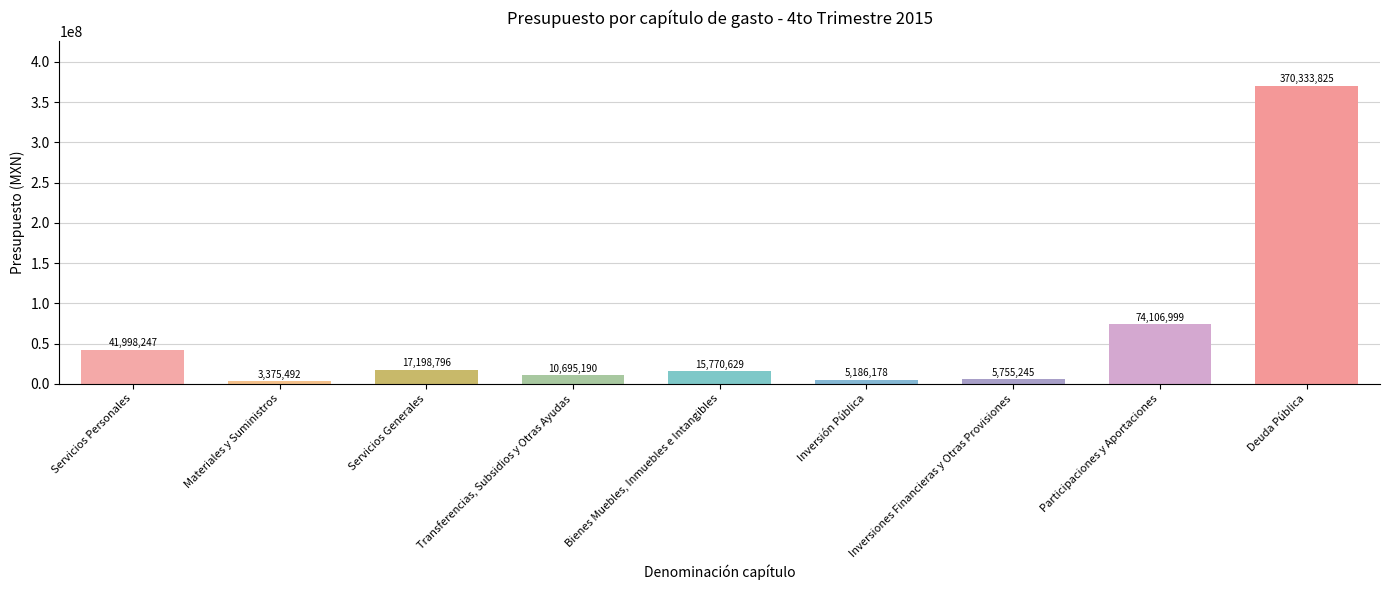

What is the maximum value shown in the chart?

370333825